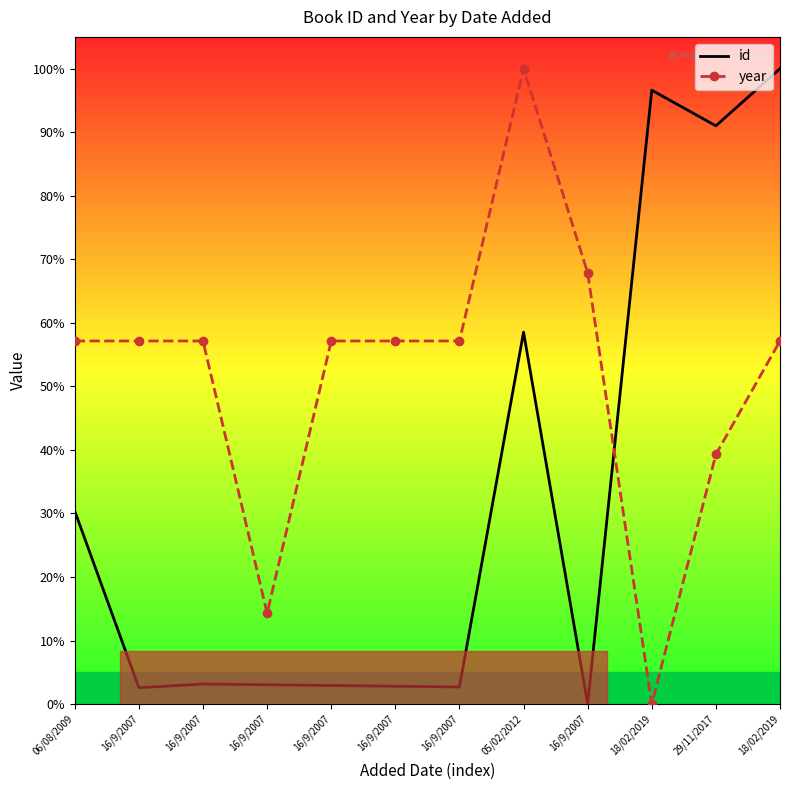

Rank the series by their maximum value, from highest to lowest.

id, year